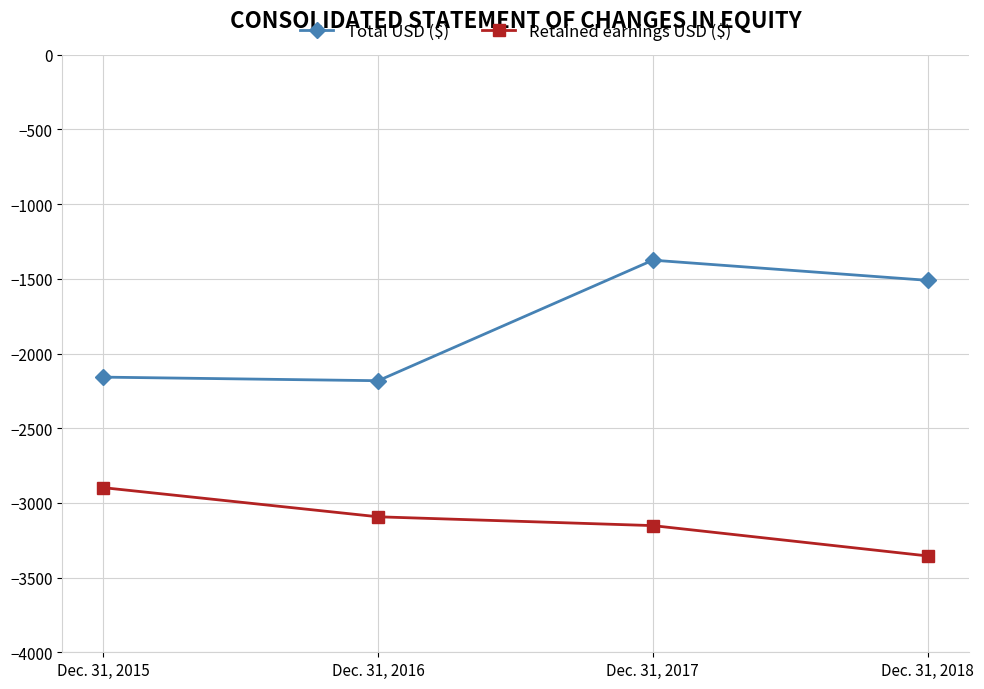

What is the difference between the maximum and minimum values in the Total USD ($) series?

807